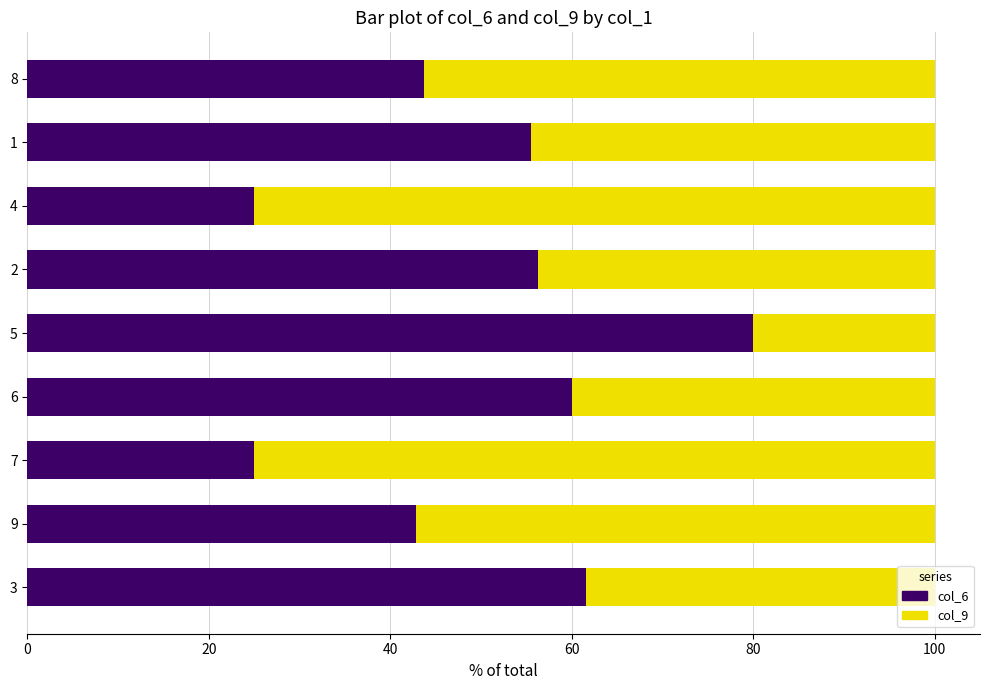

Count the number of data series in this chart.

2